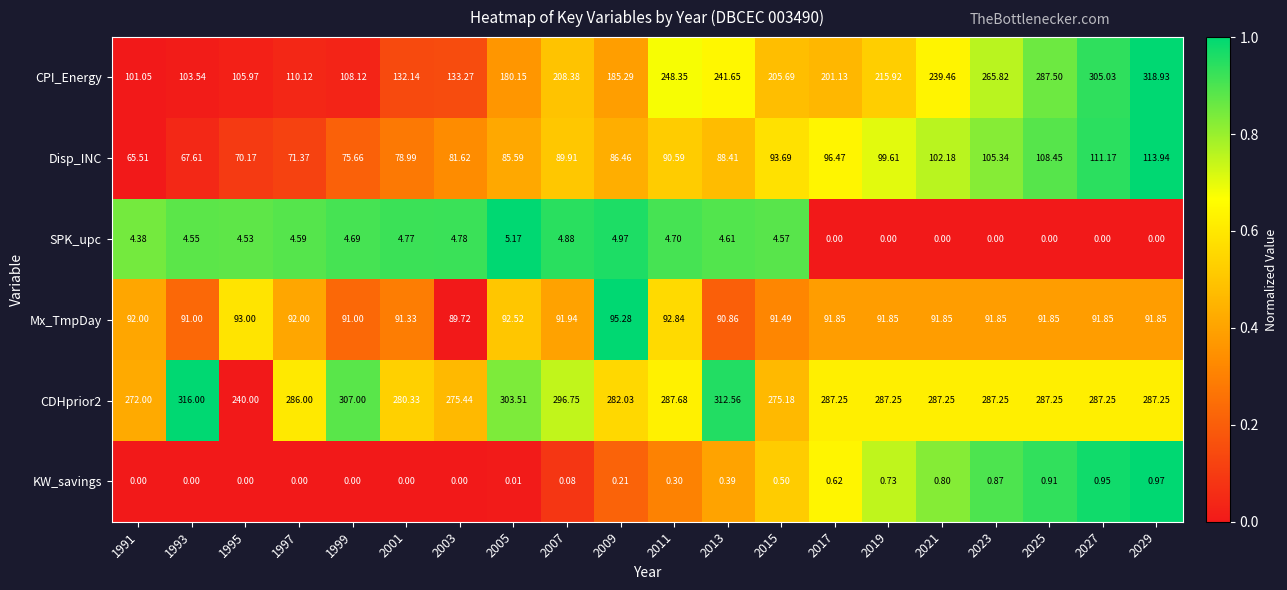

Which series has the largest range (max minus min)?

CPI_Energy